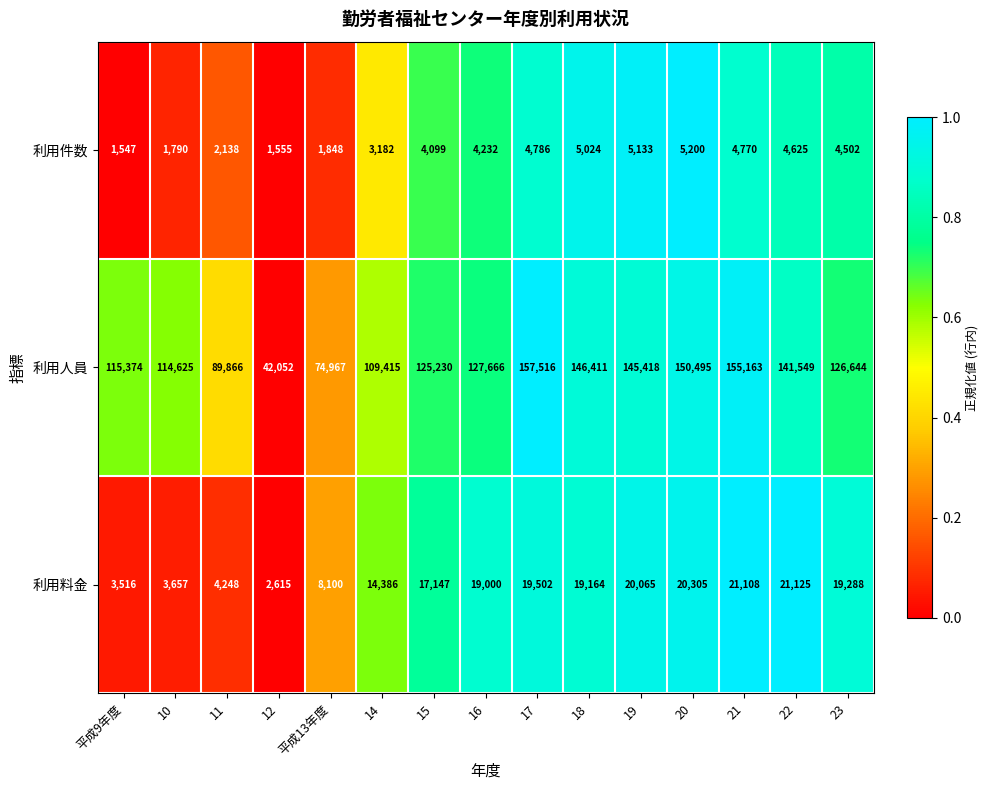

Rank the series by their maximum value, from highest to lowest.

利用人員, 利用料金, 利用件数